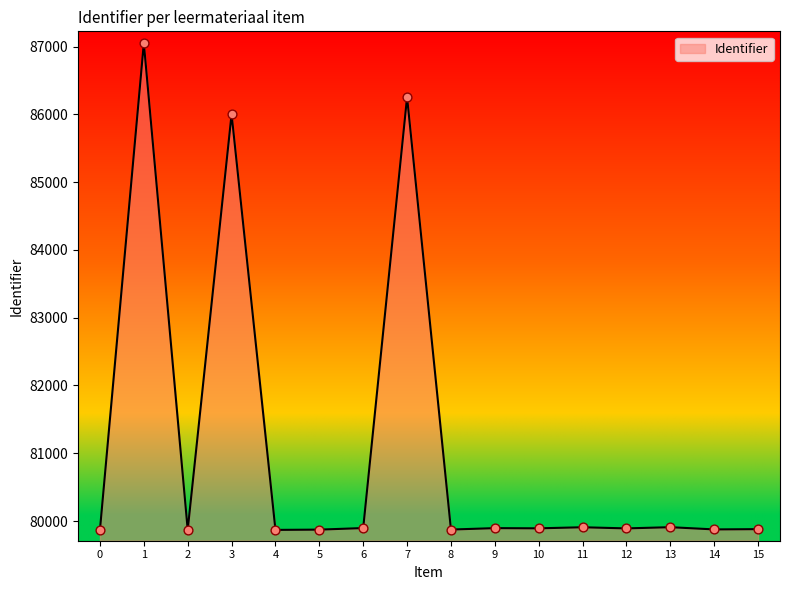

Approximately how many times larger is the value at 0 compared to 13?

1.0